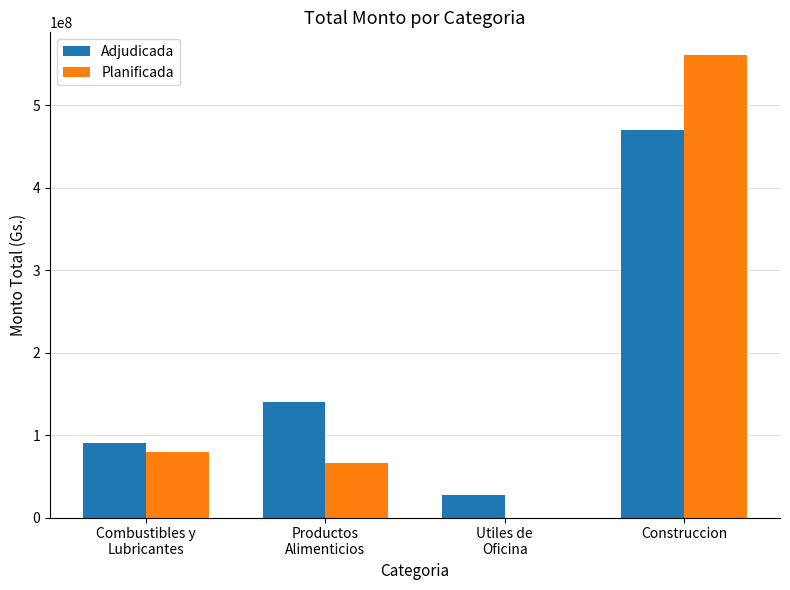

At which category is the sum across all series the highest?

Construccion